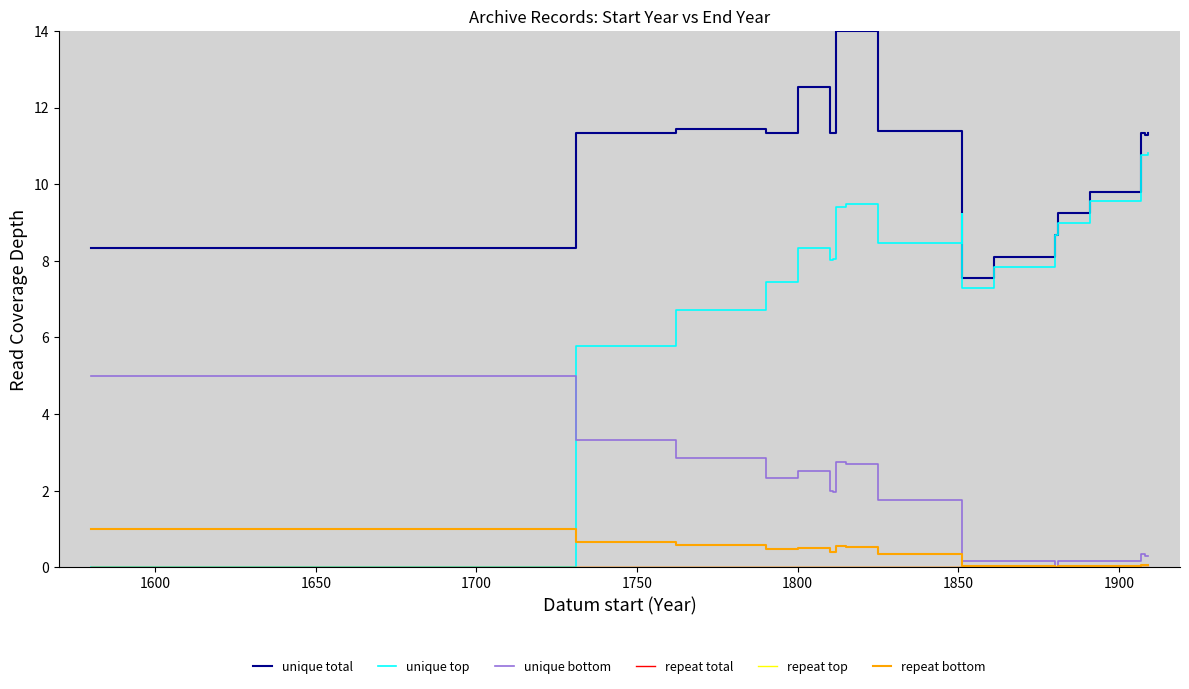

True or false: repeat total and unique top intersect in this chart.

False